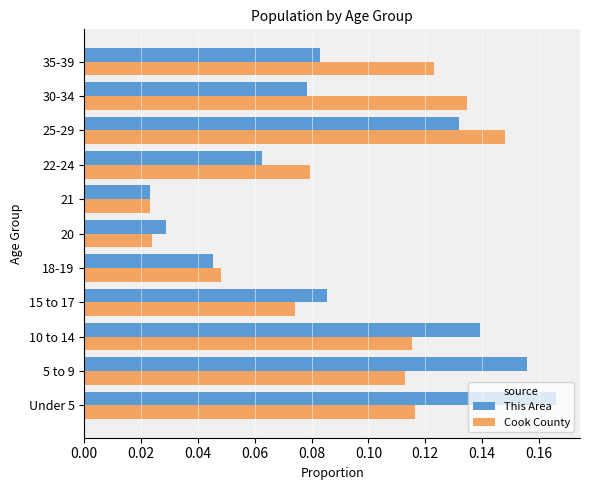

How many Cook County values are between 0 and 1?

11